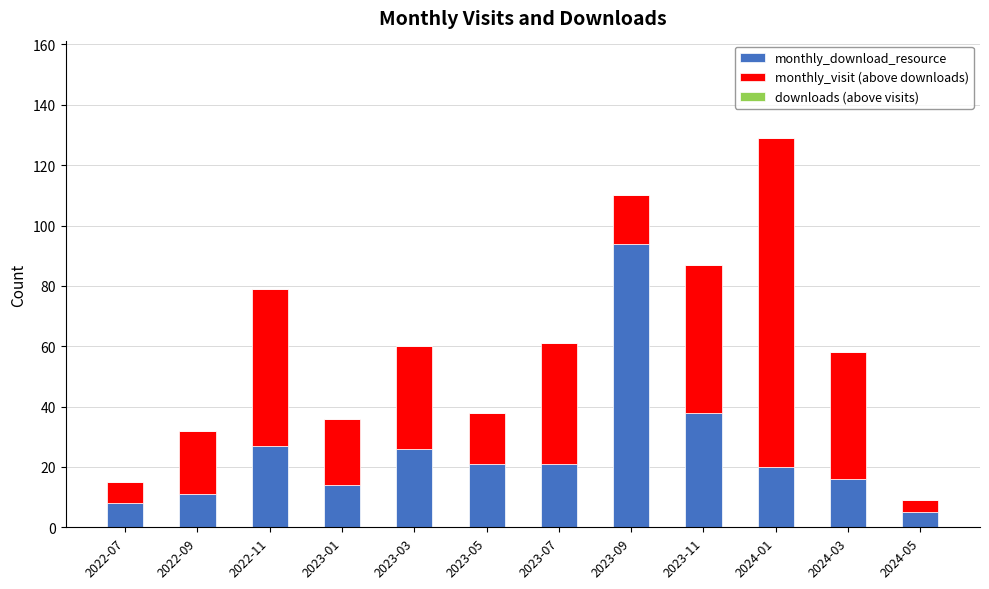

The monthly_download_resource series shows 61 at 2023-09. True or false?

False